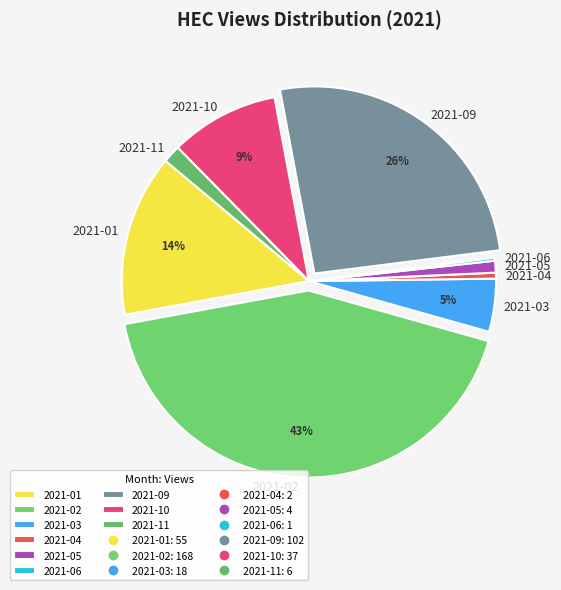

Combined, do 2021-02 and 2021-10 account for over 50%?

Yes